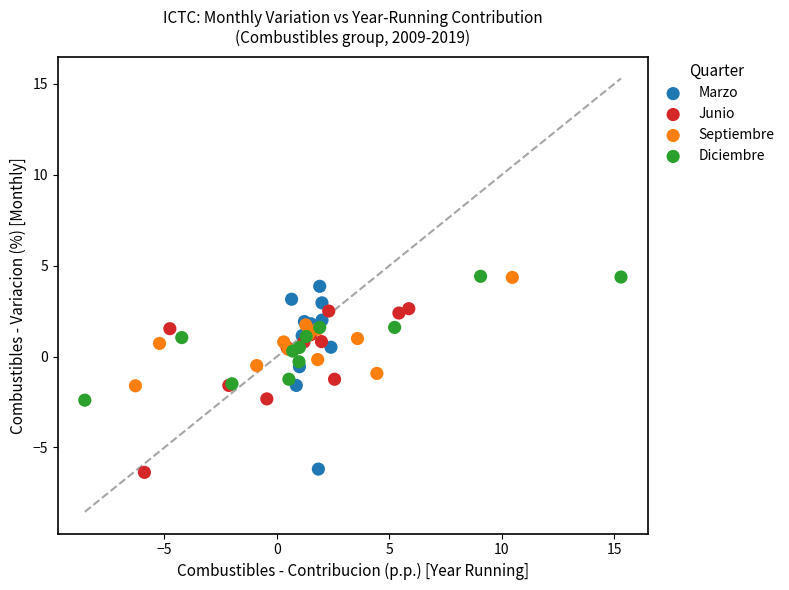

Which series has the largest Y range (max minus min)?

Marzo